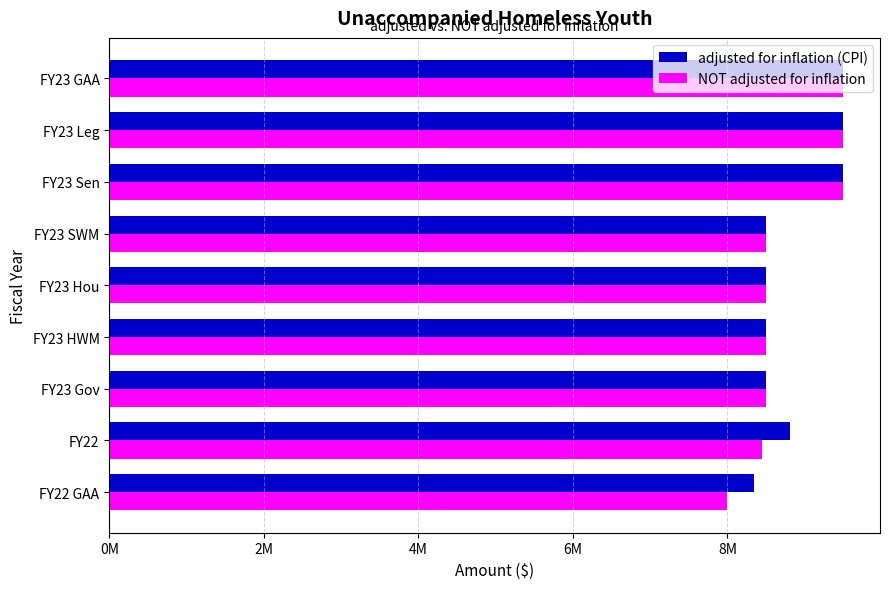

Where is adjusted for inflation (CPI) nearest to the value 8923048?

7